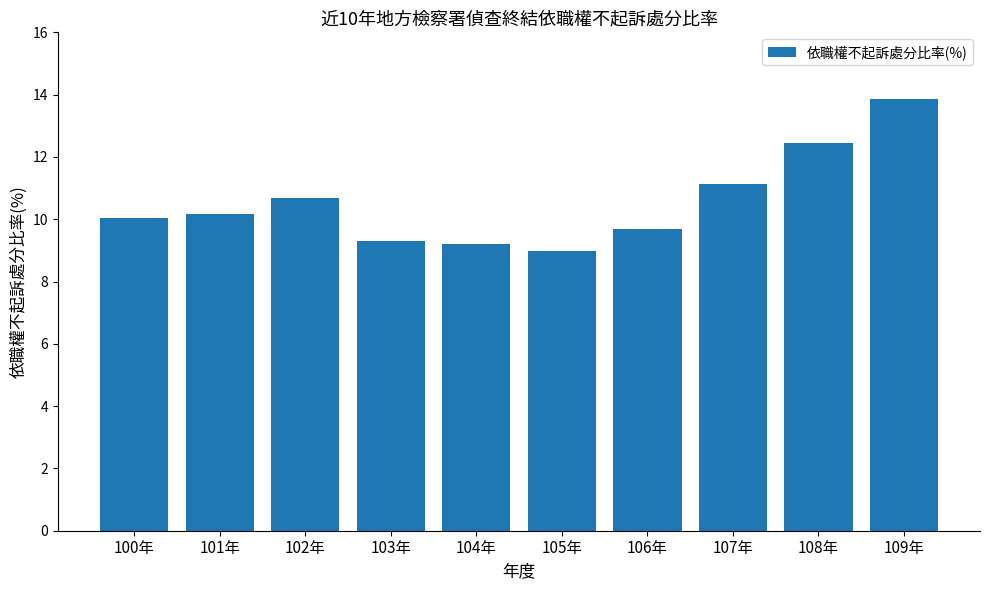

Reading left to right, list all the values displayed in this chart.

10.1	10.2	10.7	9.3	9.2	9.0	9.7	11.1	12.5	13.9